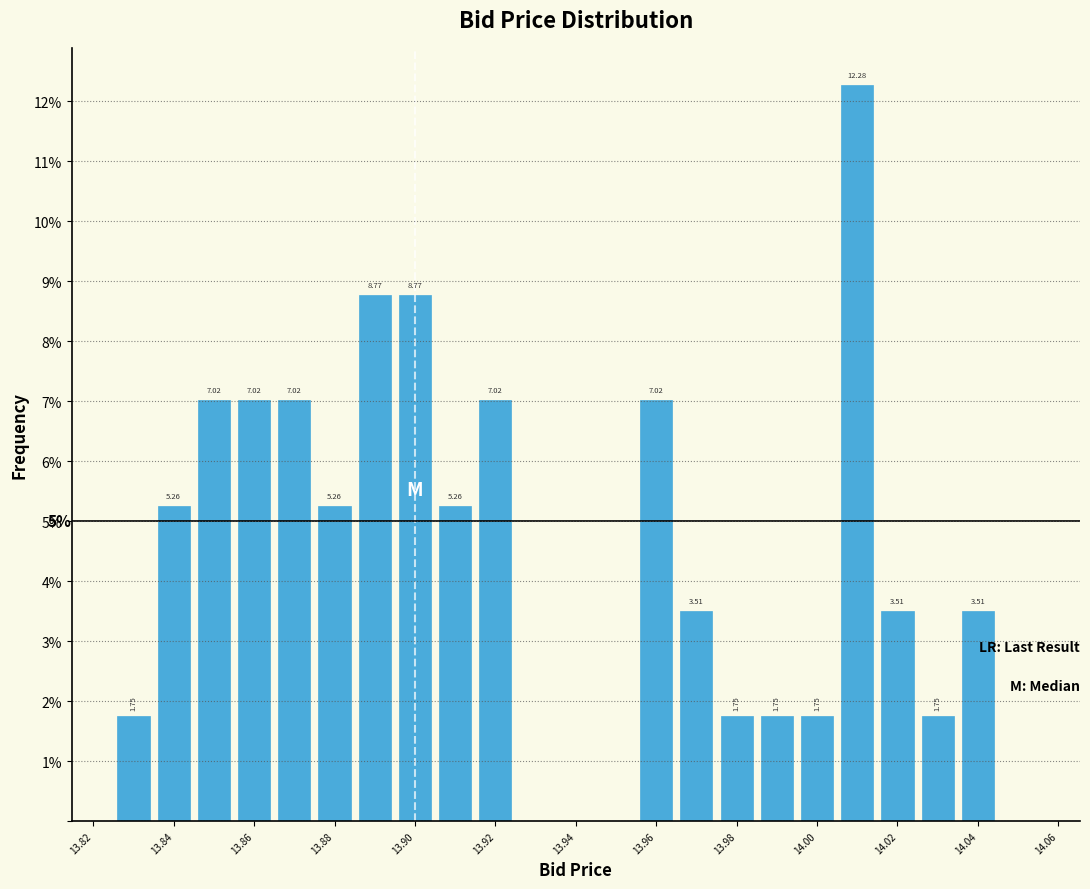

Over which range of the x-axis is the bar tallest?

14.005 to 14.015